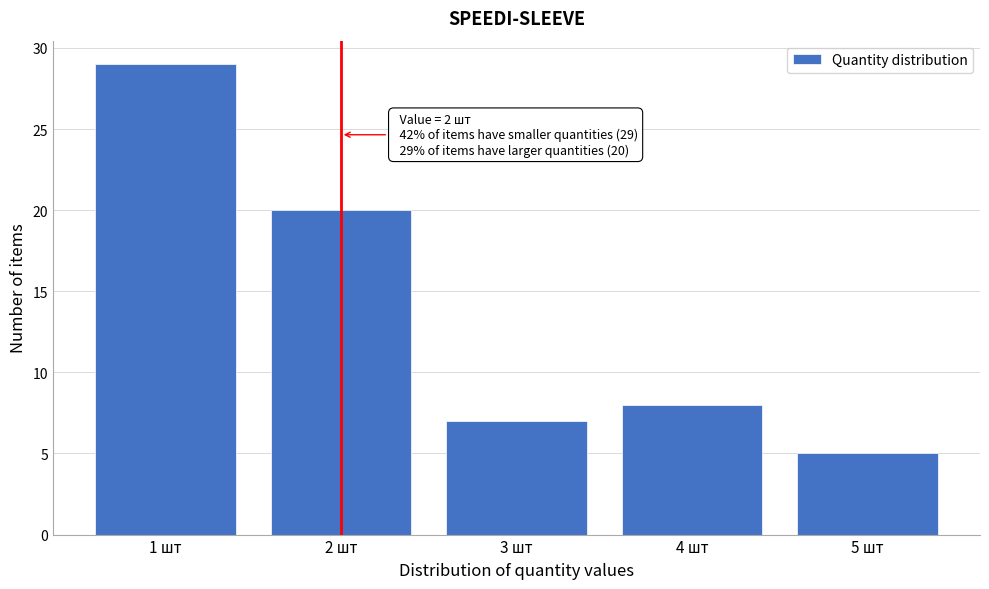

Over which range of the x-axis is the bar tallest?

0.5 to 1.5